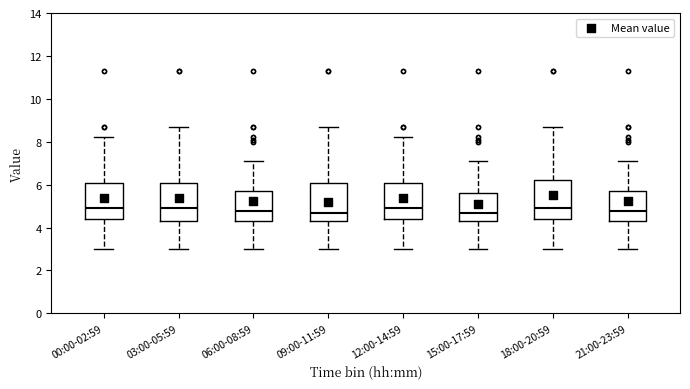

Reading left to right, transcribe this box plot: for each box, give where its median line is, the range the box spans, and where its two whiskers end, as read against the y-axis. The values are not printed on the chart, so give them approximately, as read against the axis.

00:00-02:59: median 5.0, box 4.4 to 6.2, whiskers 3.0 to 8.2
03:00-05:59: median 5.0, box 4.4 to 6.2, whiskers 3.0 to 8.8
06:00-08:59: median 4.8, box 4.4 to 5.8, whiskers 3.0 to 7.2
09:00-11:59: median 4.8, box 4.4 to 6.2, whiskers 3.0 to 8.8
12:00-14:59: median 5.0, box 4.4 to 6.2, whiskers 3.0 to 8.2
15:00-17:59: median 4.8, box 4.4 to 5.6, whiskers 3.0 to 7.2
18:00-20:59: median 5.0, box 4.4 to 6.2, whiskers 3.0 to 8.8
21:00-23:59: median 4.8, box 4.4 to 5.8, whiskers 3.0 to 7.2